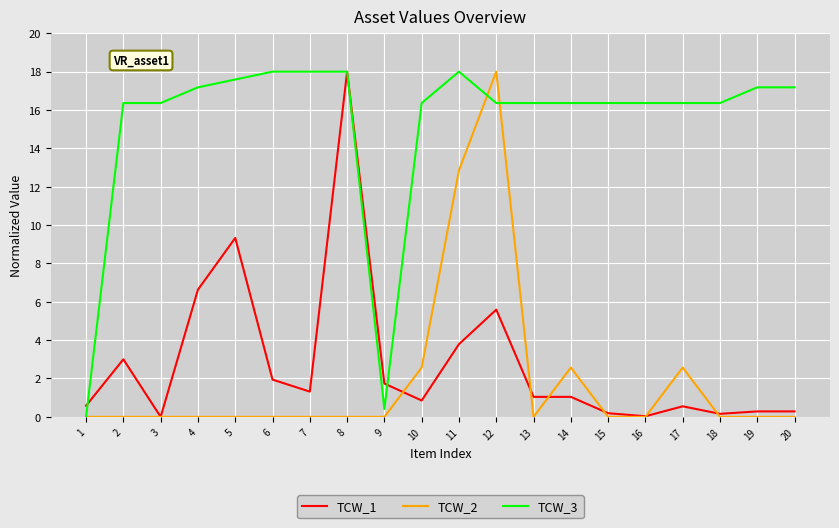

At how many categories does at least one series exceed 12?

18